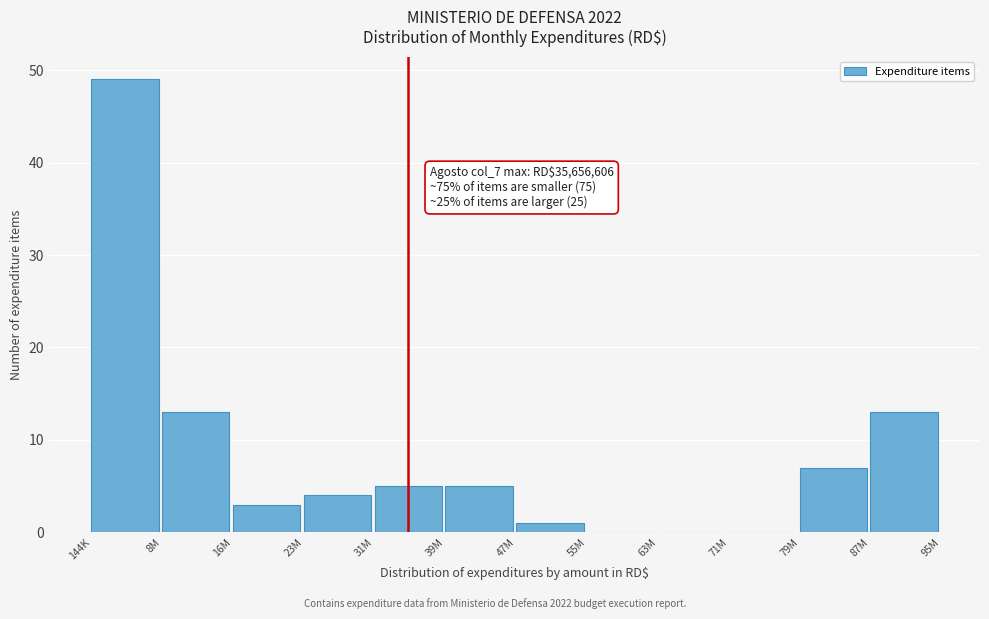

Reading left to right, extract all data points from this chart.

144K=49	8M=13	16M=3	23M=4	31M=5	39M=5	47M=1	55M=0	63M=0	71M=0	79M=7	87M=13